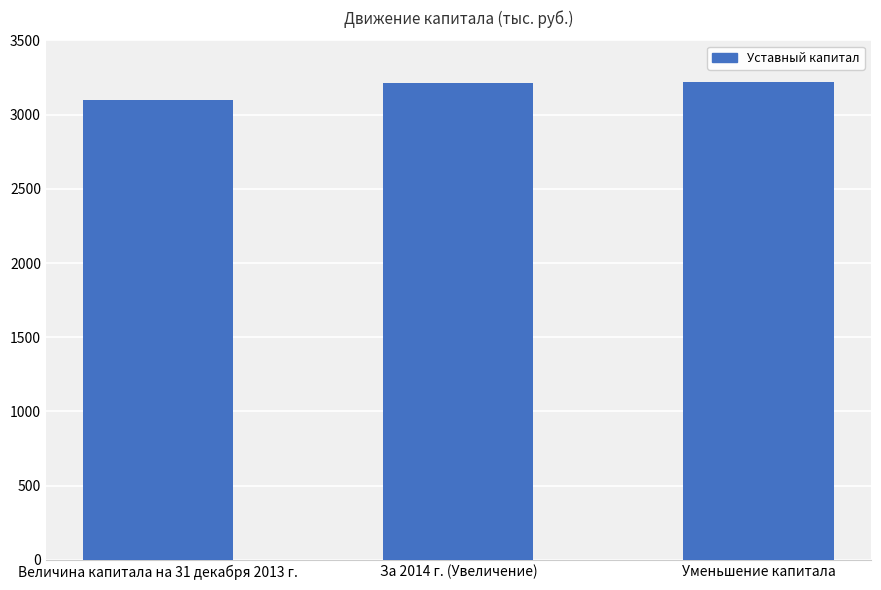

At which label is the value closest to 3160?

За 2014 г. (Увеличение)